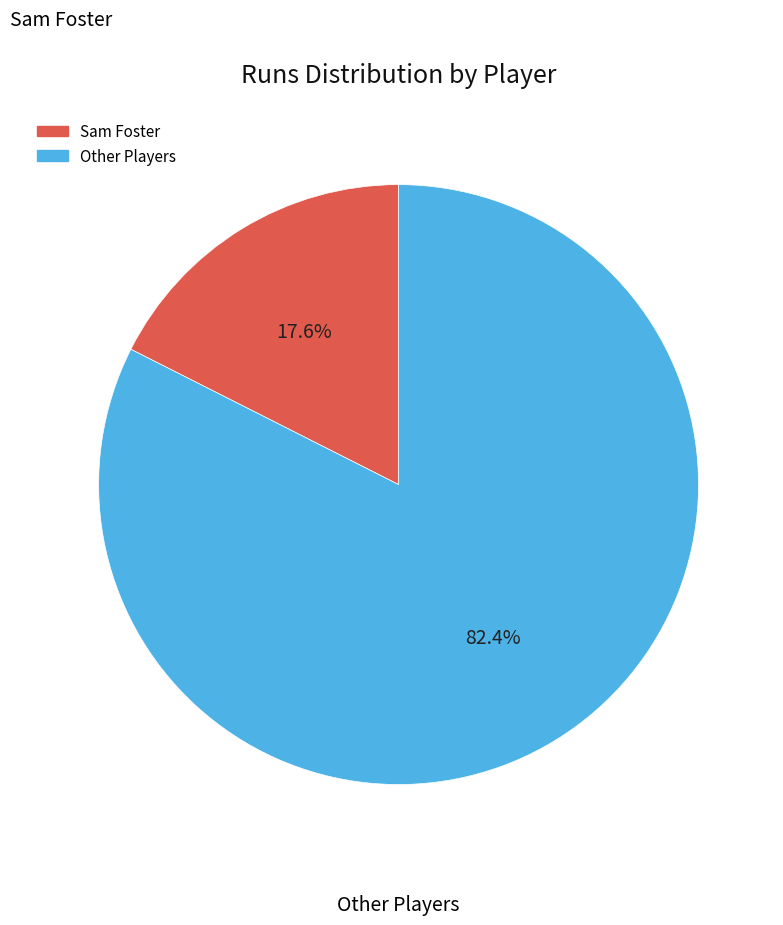

Is there any slice that represents more than half of the pie?

Yes